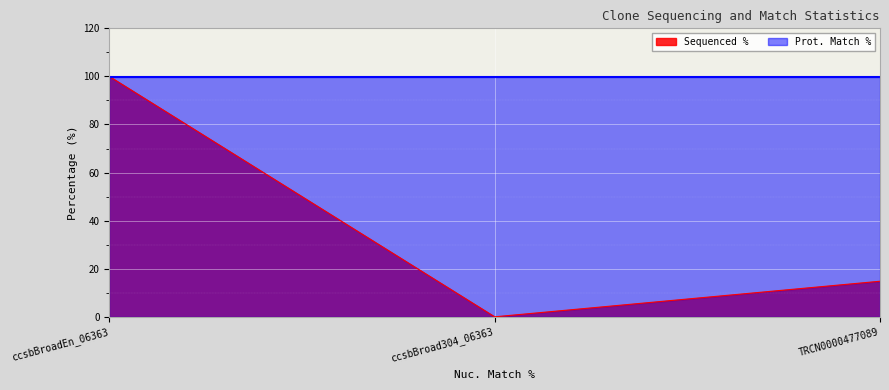

Reading left to right, list all the values displayed in this chart.

100.0	0.0	14.8